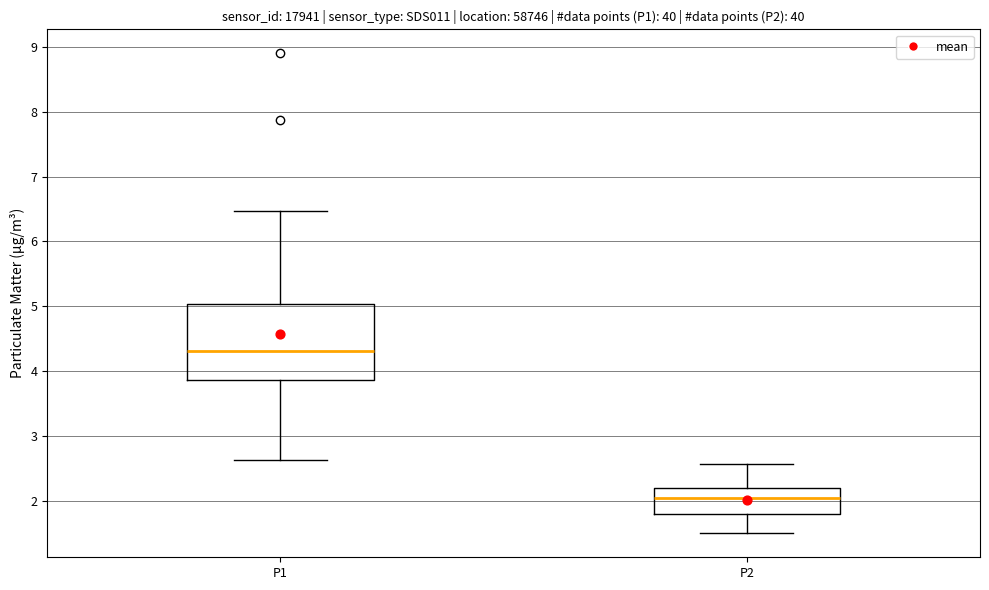

Which box's median line is the lowest?

P2